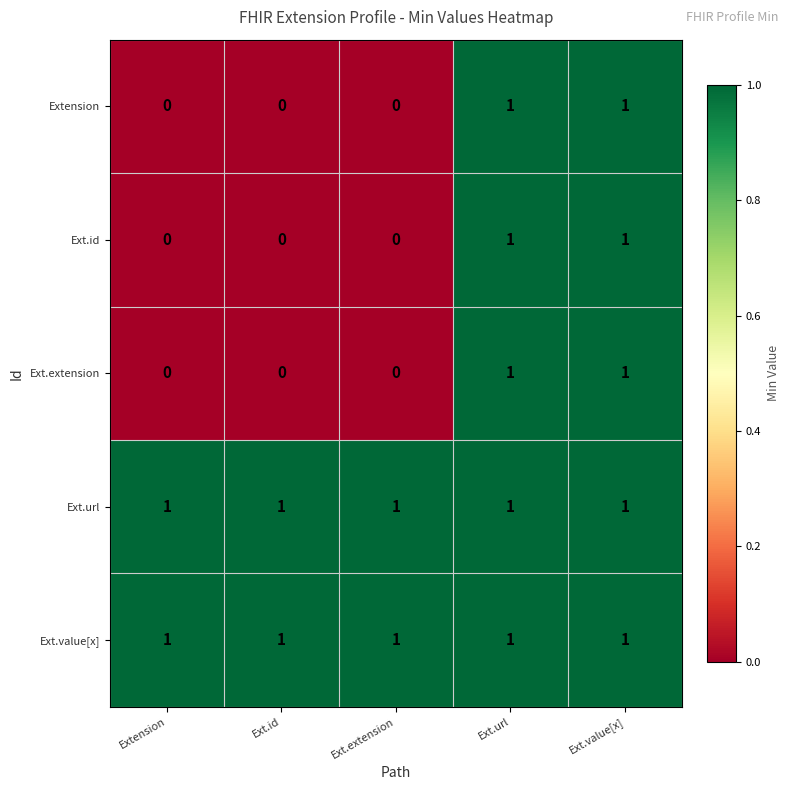

Is it true that Extension equals -1 at Ext.extension?

False